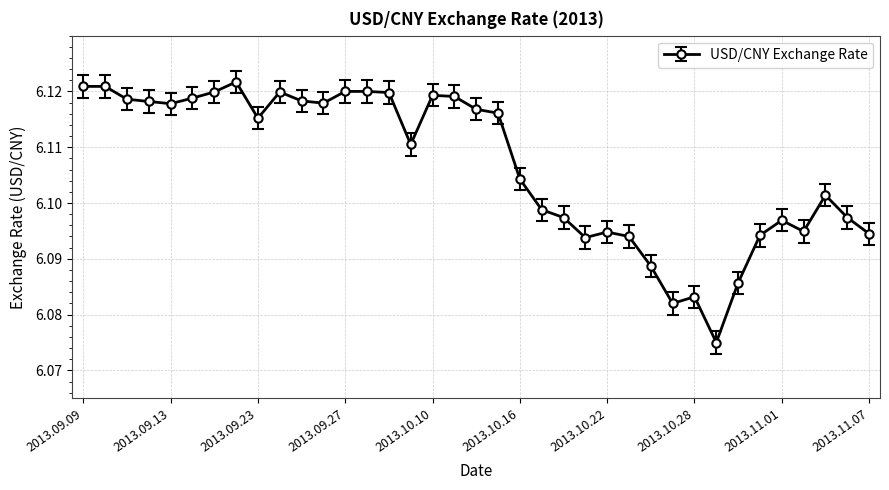

How many values are between 6 and 7?

37